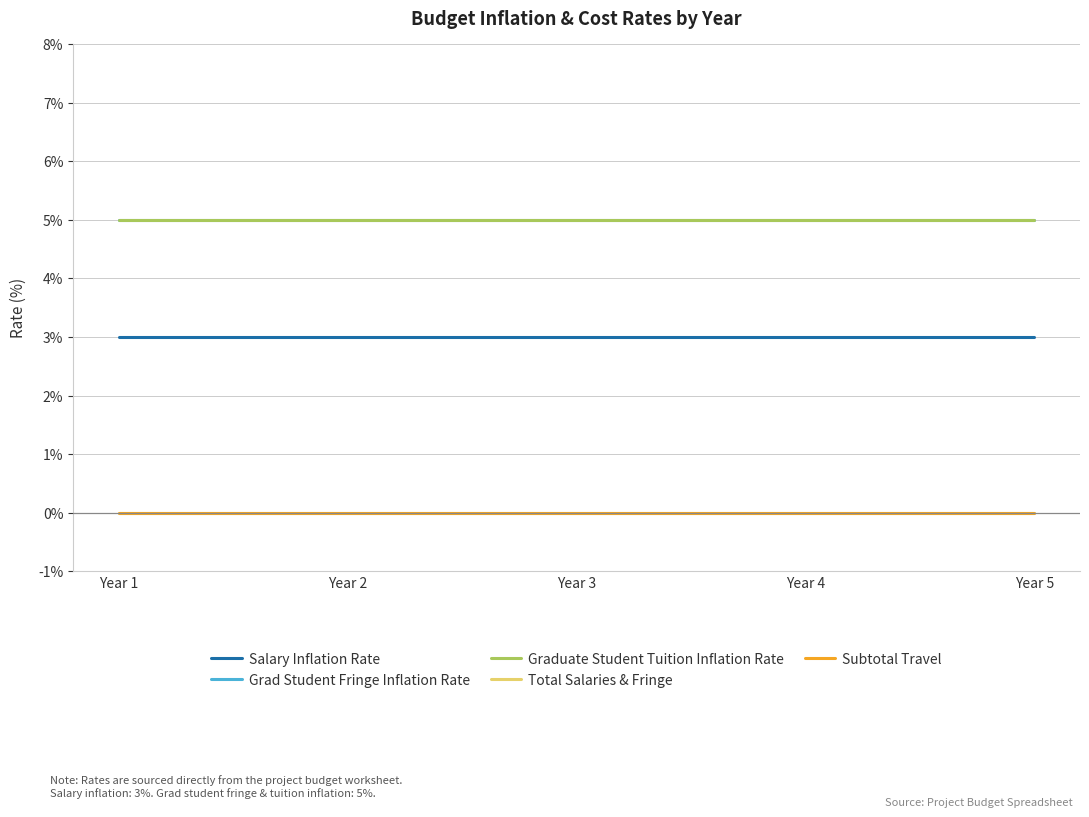

Reading right to left, list all the values displayed in this chart.

Salary Inflation Rate: Year 5=0.0	Year 4=0.0	Year 3=0.0	Year 2=0.0	Year 1=0.0
Grad Student Fringe Inflation Rate: Year 5=0.1	Year 4=0.1	Year 3=0.1	Year 2=0.1	Year 1=0.1
Graduate Student Tuition Inflation Rate: Year 5=0.1	Year 4=0.1	Year 3=0.1	Year 2=0.1	Year 1=0.1
Total Salaries & Fringe: Year 5=0.0	Year 4=0.0	Year 3=0.0	Year 2=0.0	Year 1=0.0
Subtotal Travel: Year 5=0.0	Year 4=0.0	Year 3=0.0	Year 2=0.0	Year 1=0.0